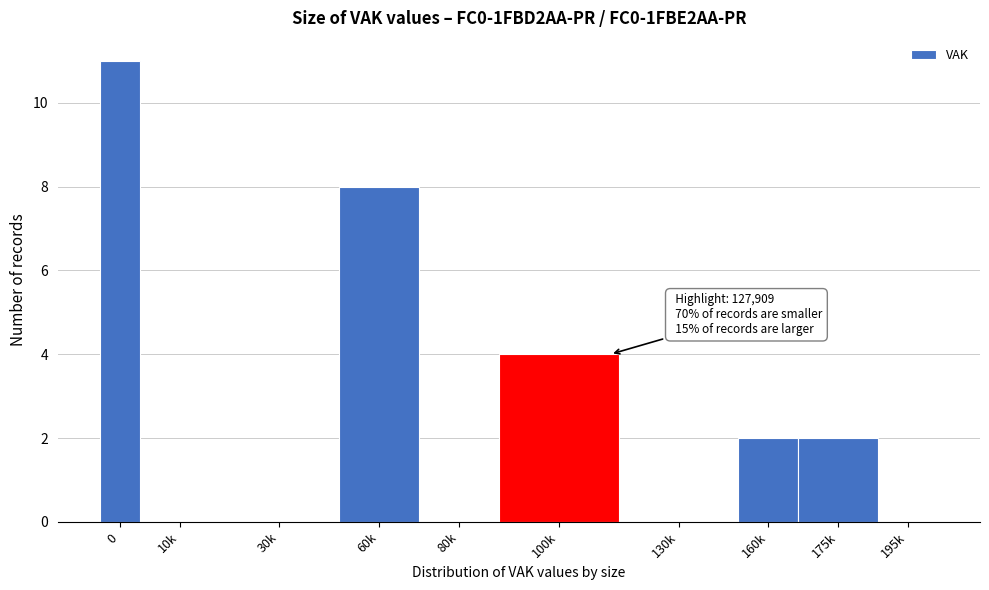

Reading right to left, extract all data points from this chart.

195k=0	175k=2	160k=2	130k=0	100k=4	80k=0	60k=8	30k=0	10k=0	0=11